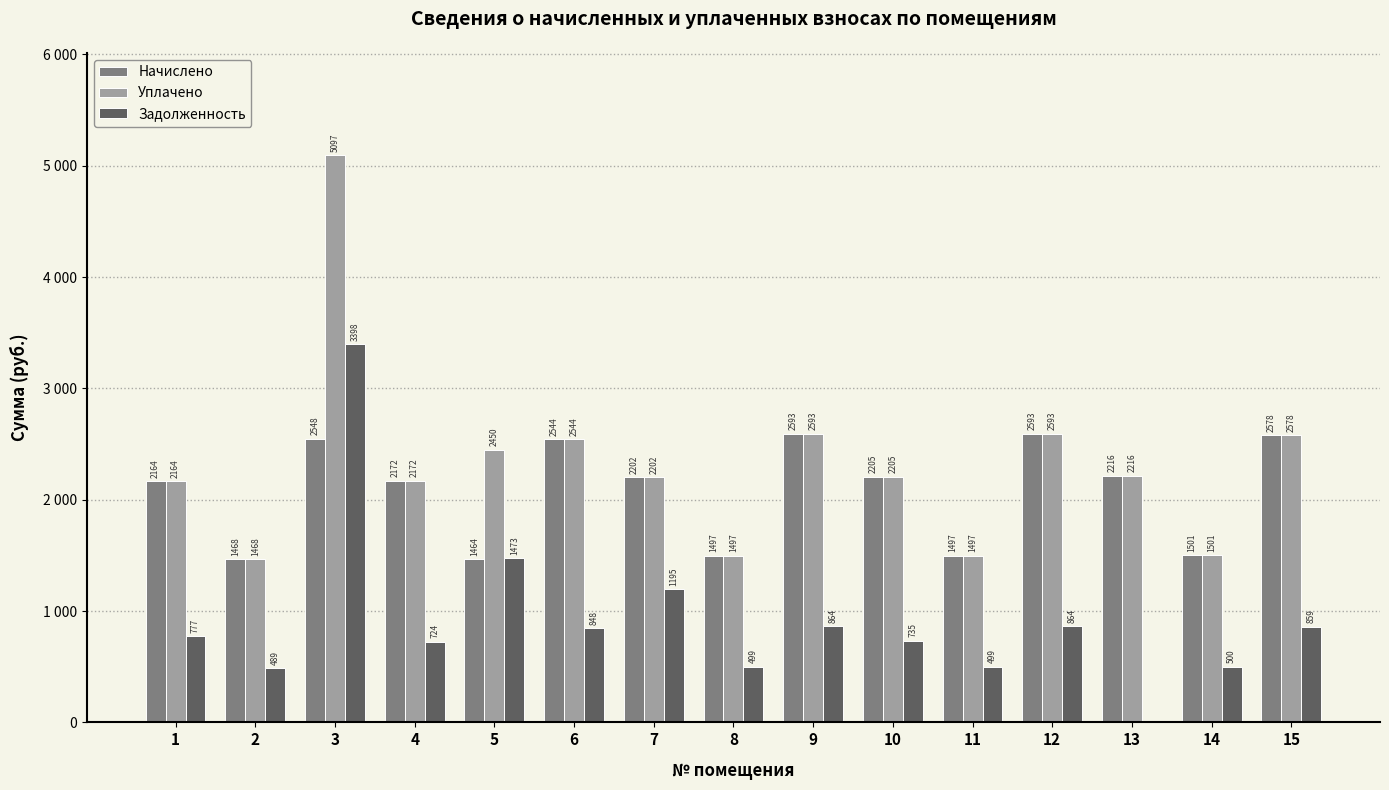

What is the value of the Задолженность bar at the 11th from the left?

499.3